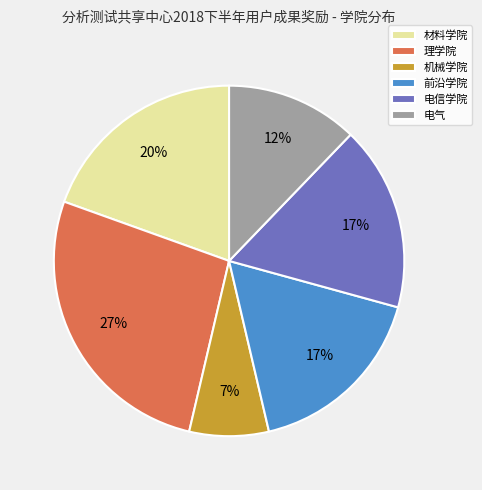

What is the largest slice in the pie chart?

理学院